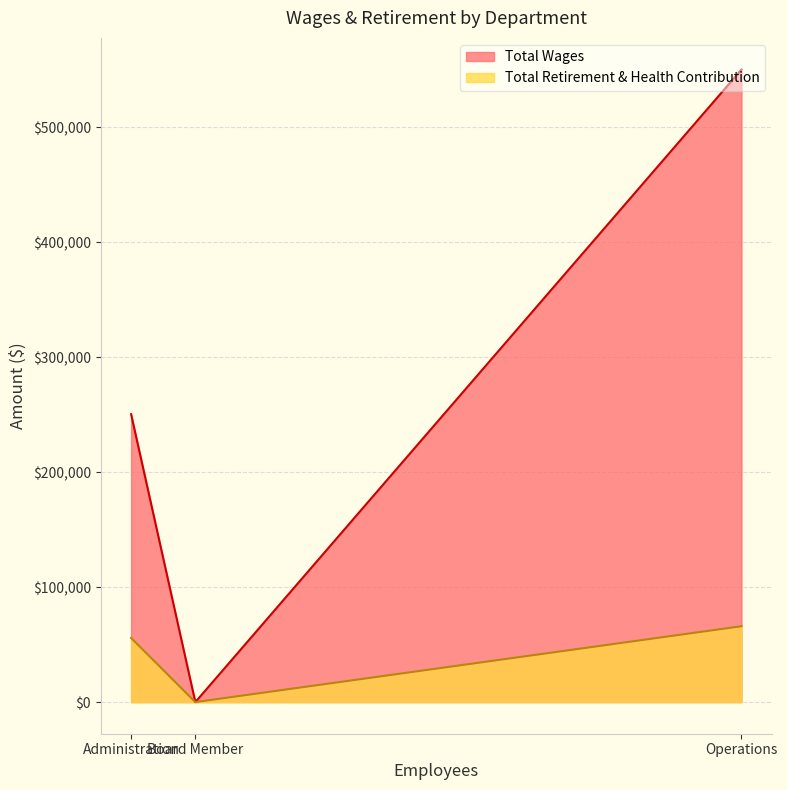

At which category is the sum across all series the highest?

Operations